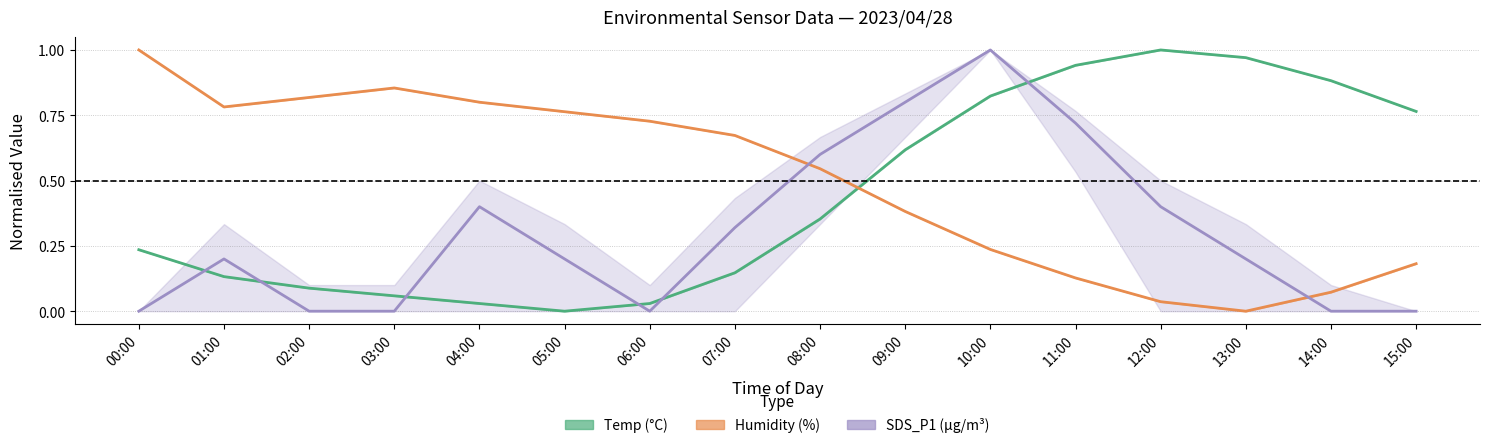

Where is SDS_P1 (µg/m³) nearest to the value 0?

00:00